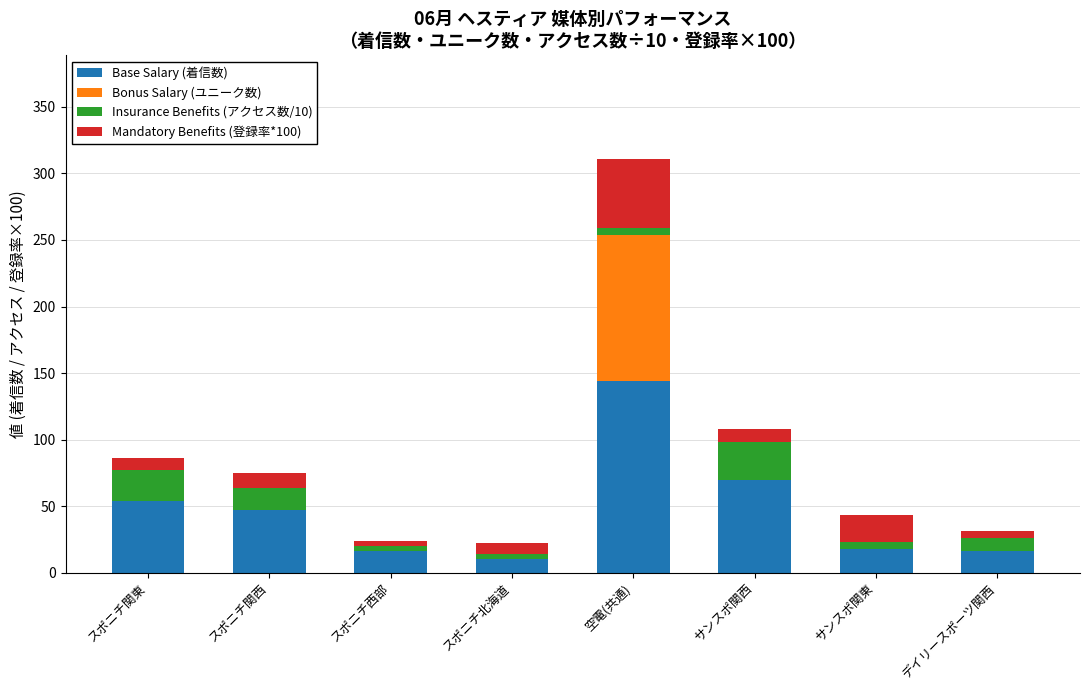

At which category is the sum across all series the highest?

空電(共通)